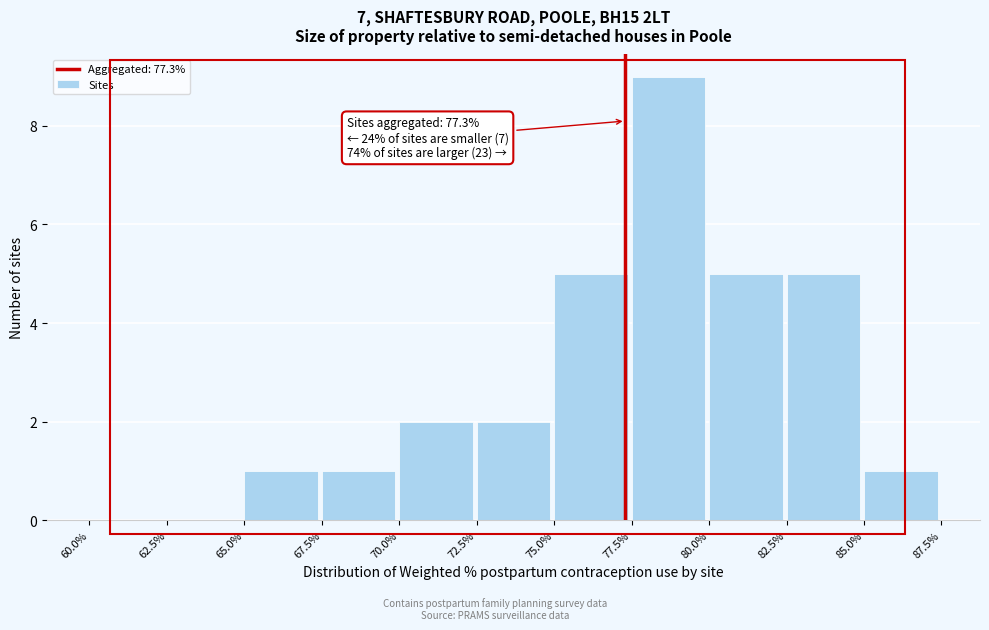

Which range on the x-axis has the tallest bar?

77.5% to 80.0%